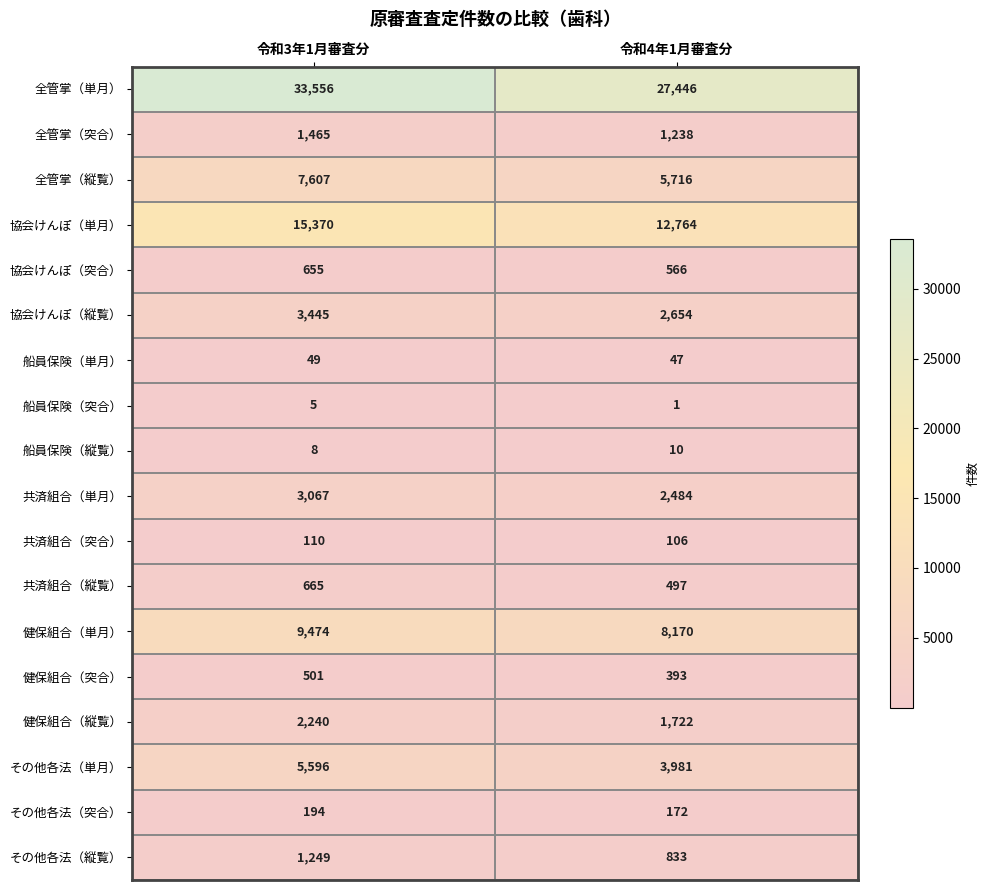

What value does the 協会けんぽ（突合） series have at 令和3年1月審査分, to the nearest 5?

655